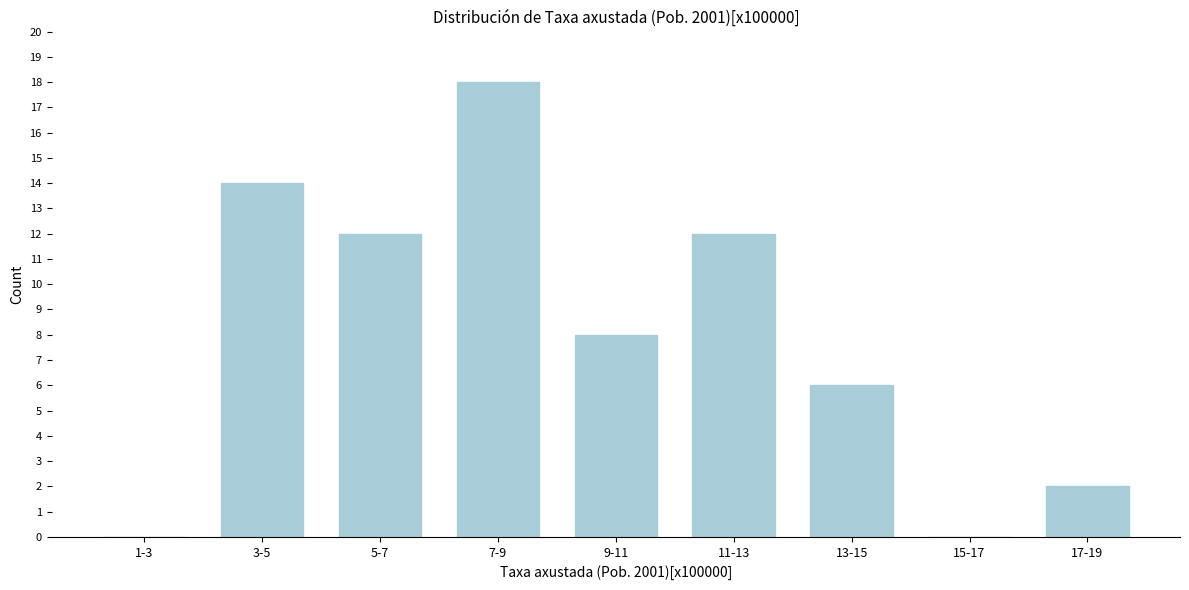

What is the change in value from 5-7 to 13-15?

-6